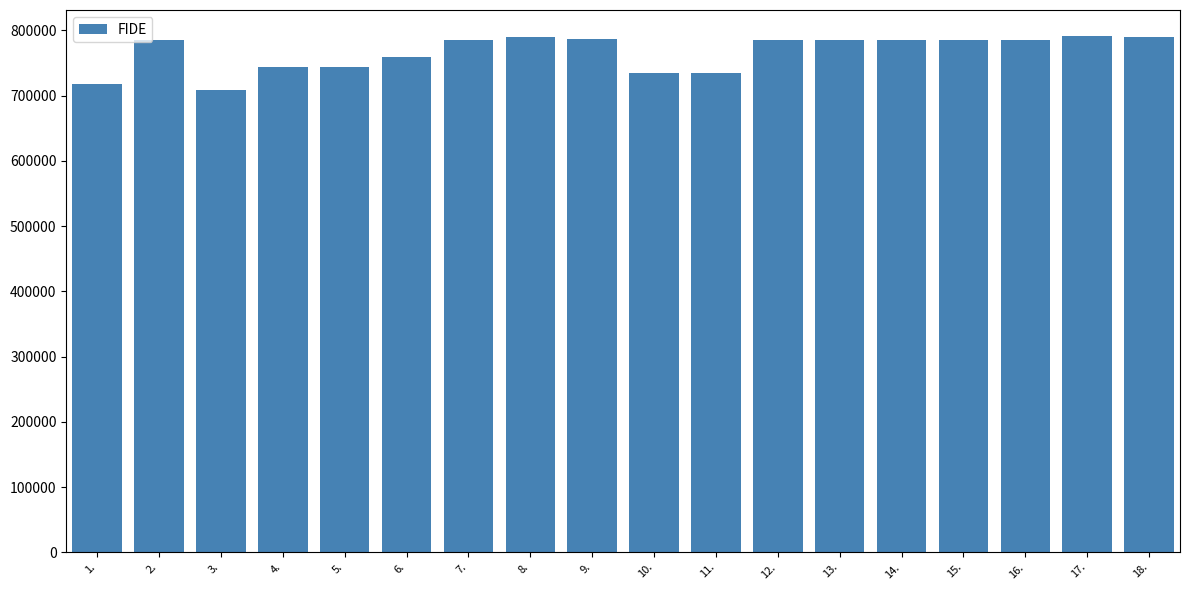

What is the difference between the values at 16. and 1.?

67220